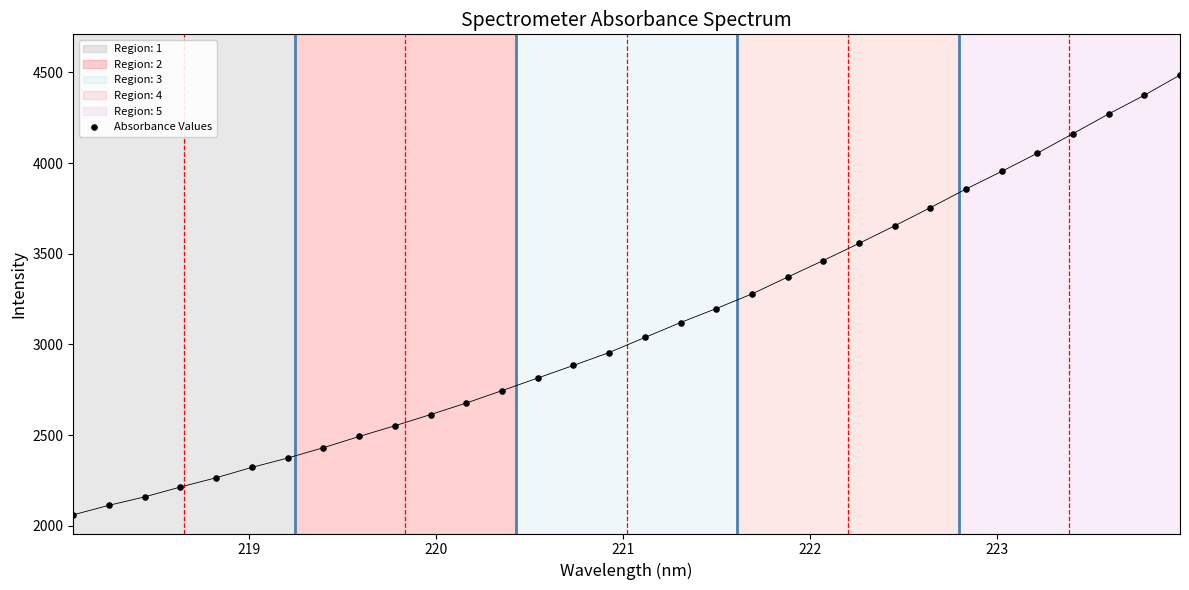

What is the range of X values (max minus min)?

5.9